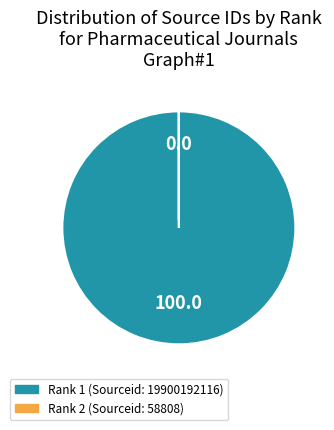

Which category has the biggest portion of the pie?

Rank 1 (Sourceid: 19900192116)